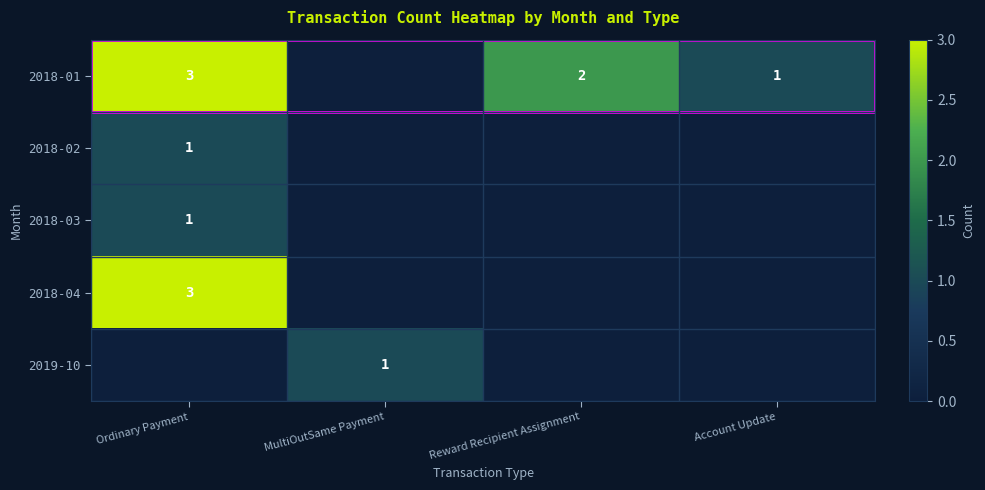

At which label does 2019-10 reach its minimum?

Ordinary Payment